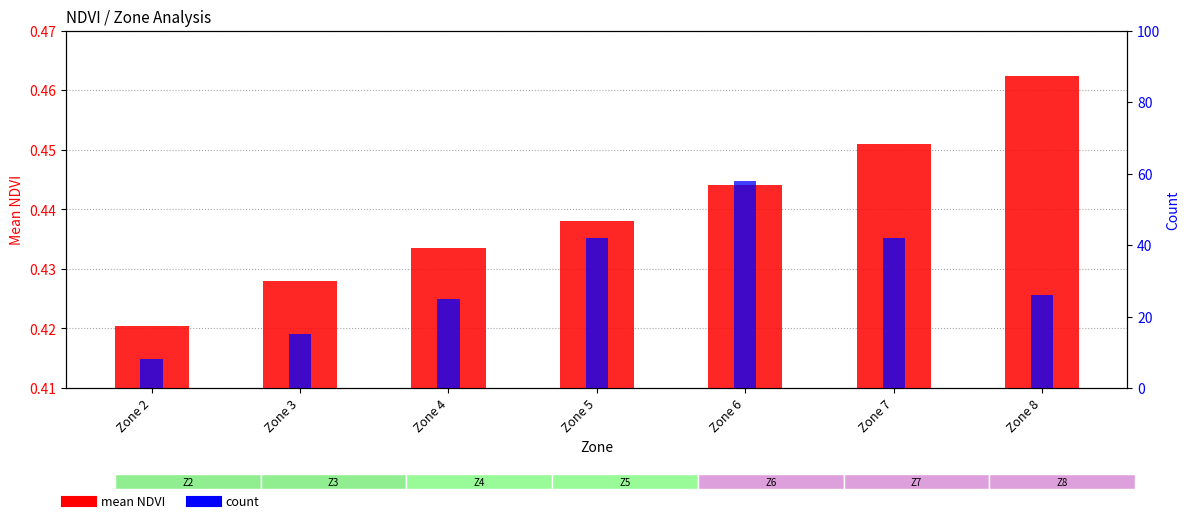

What is the minimum value for count?

8.0